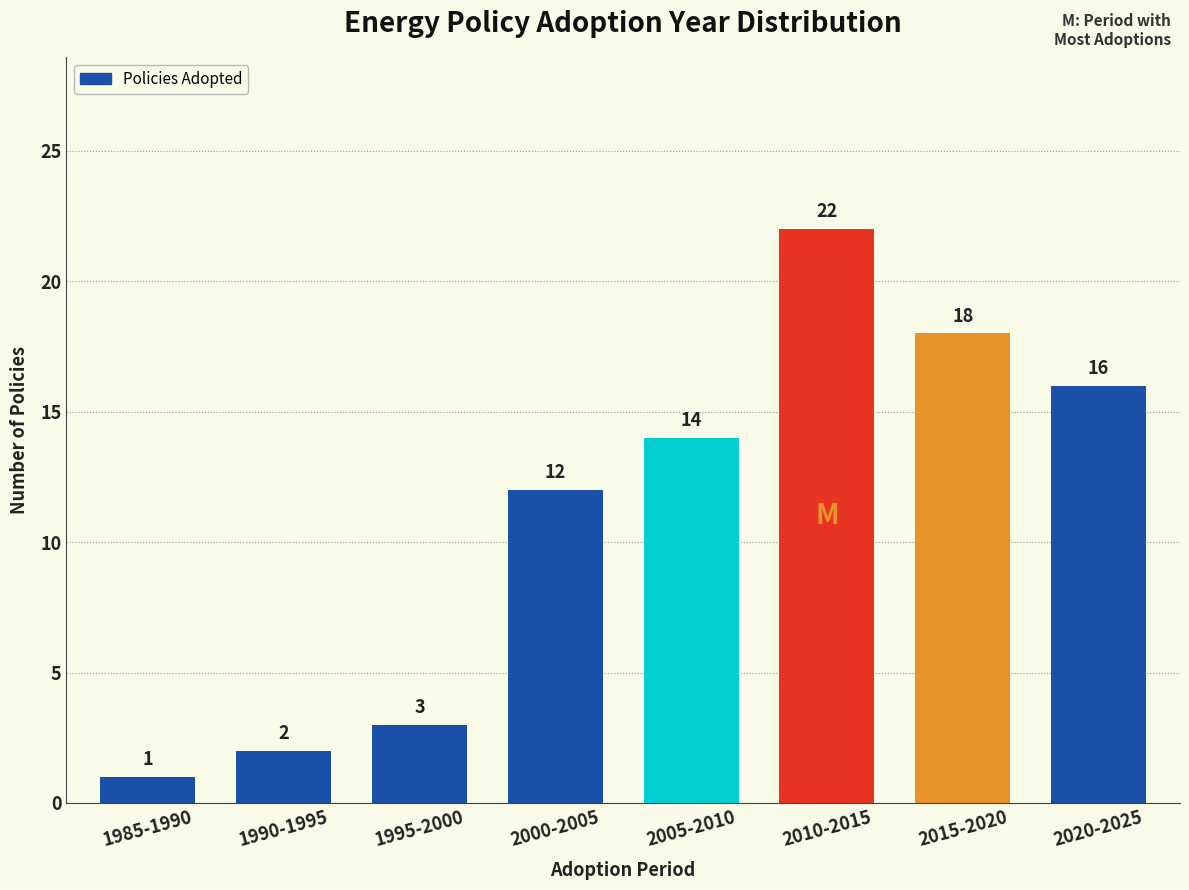

Reading left to right, list all the values displayed in this chart.

1	2	3	12	14	22	18	16